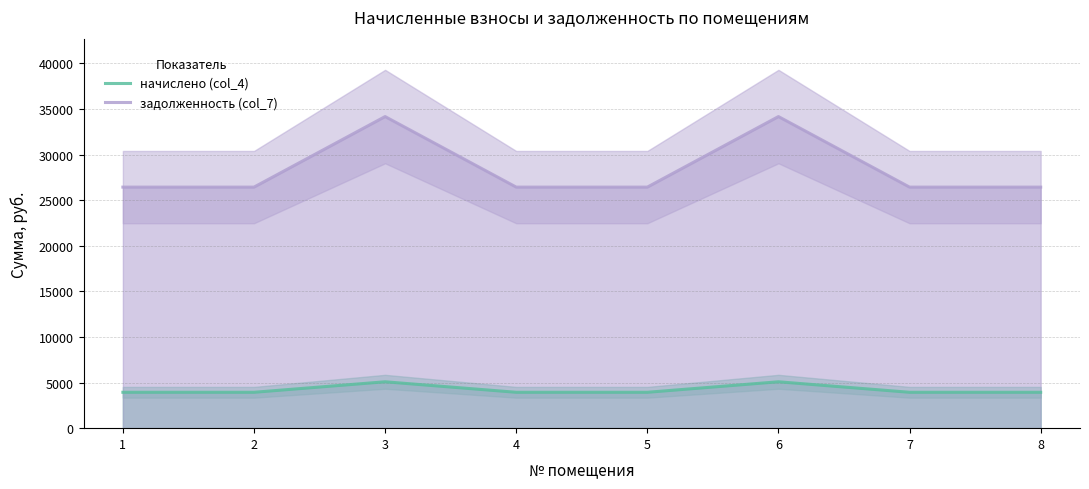

Reading left to right, extract all data points from this chart.

начислено (col_4): 3936.0	3936.0	5088.0	3936.0	3936.0	5088.0	3936.0	3936.0
задолженность (col_7): 26440.1	26440.1	34178.6	26440.1	26440.1	34178.6	26440.1	26440.1